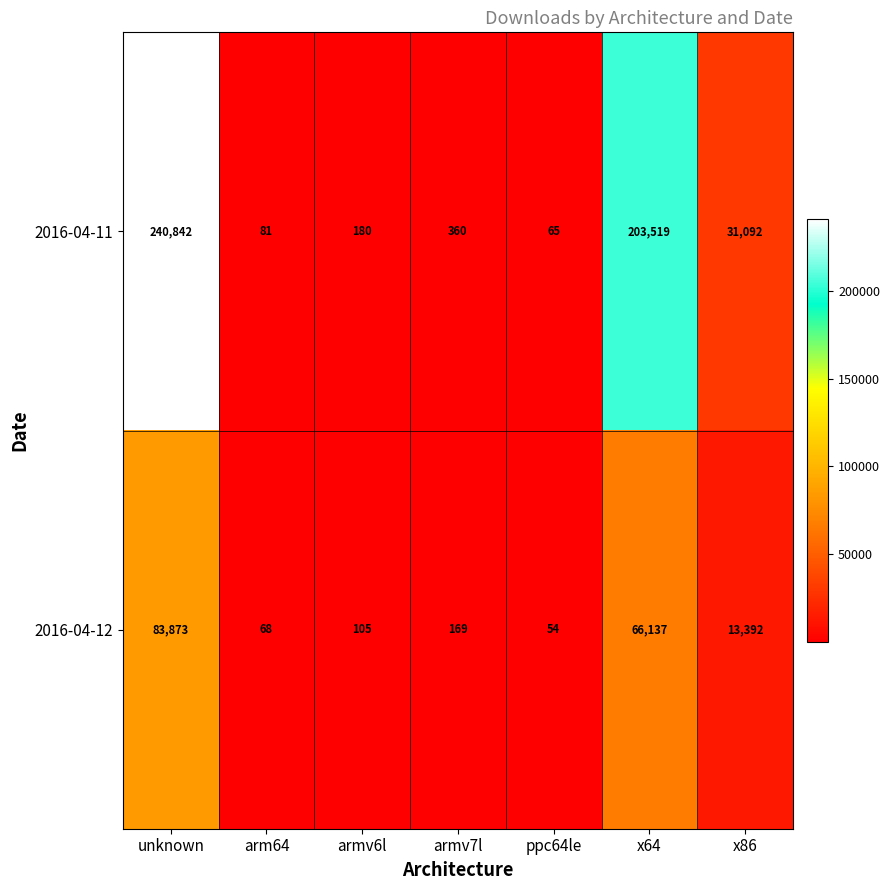

At how many categories does at least one series exceed 34521?

2